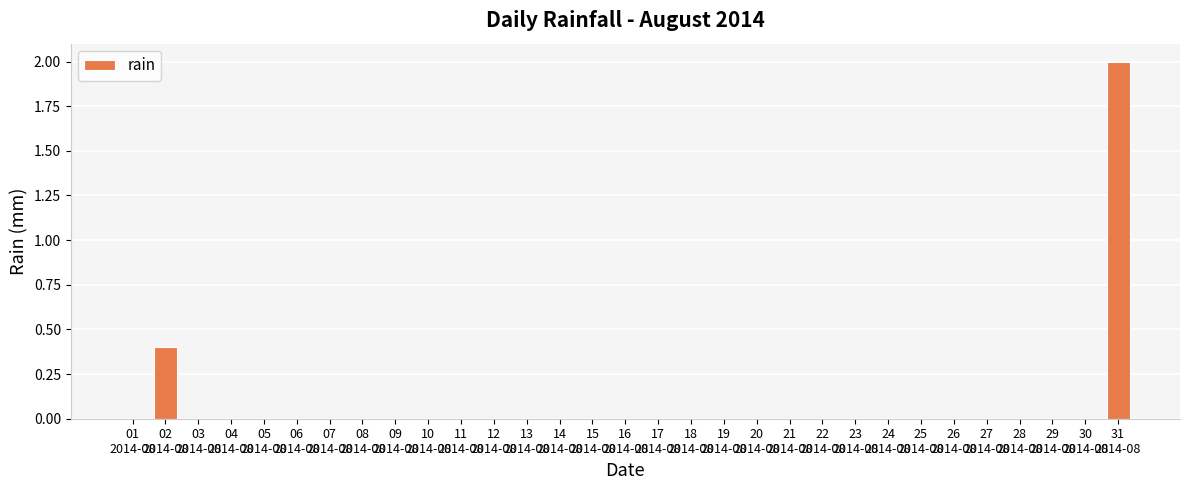

What is the greatest value displayed?

2.0